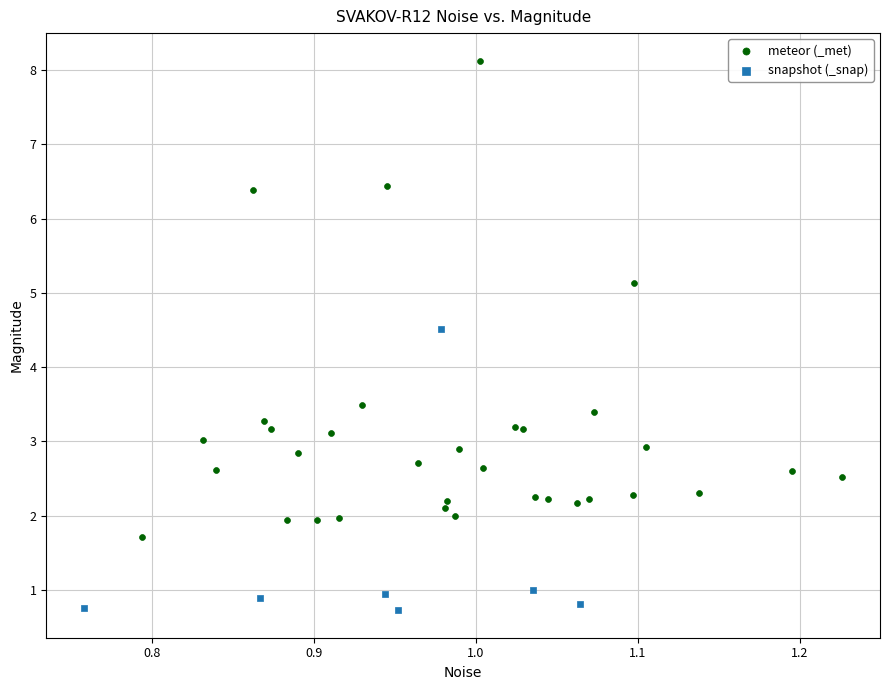

Which series contains the lowest Y value?

snapshot (_snap)